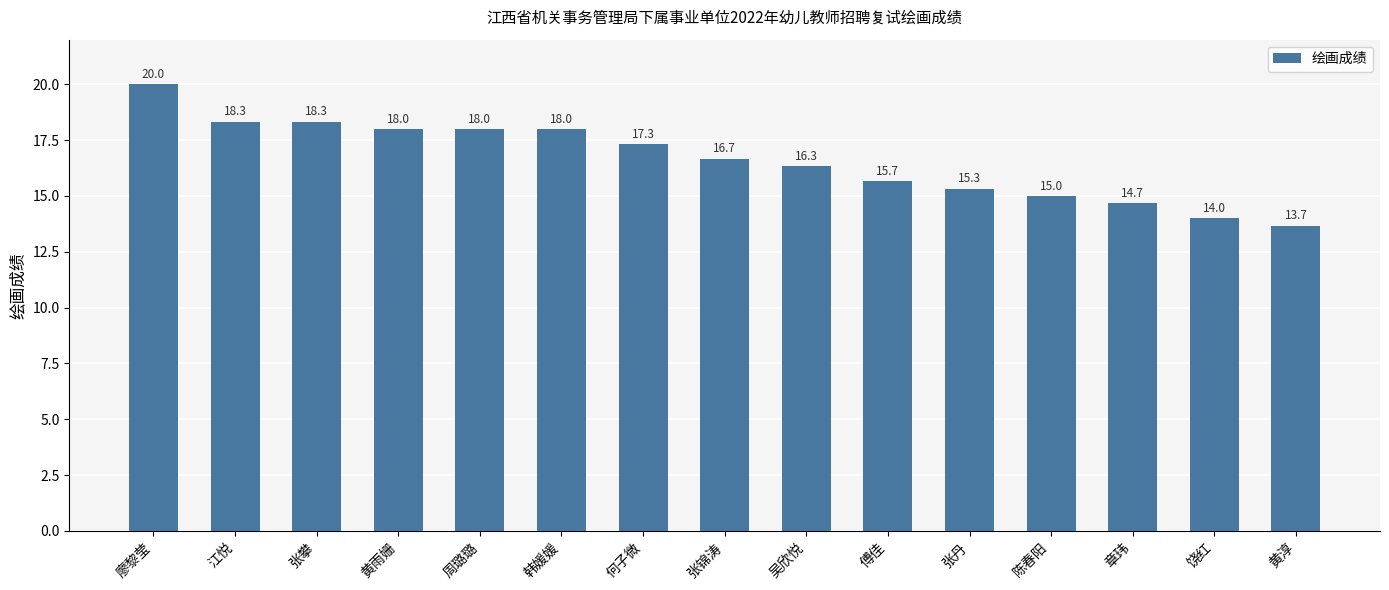

What is the sum of the values at 饶红 and 陈春阳?

29.0